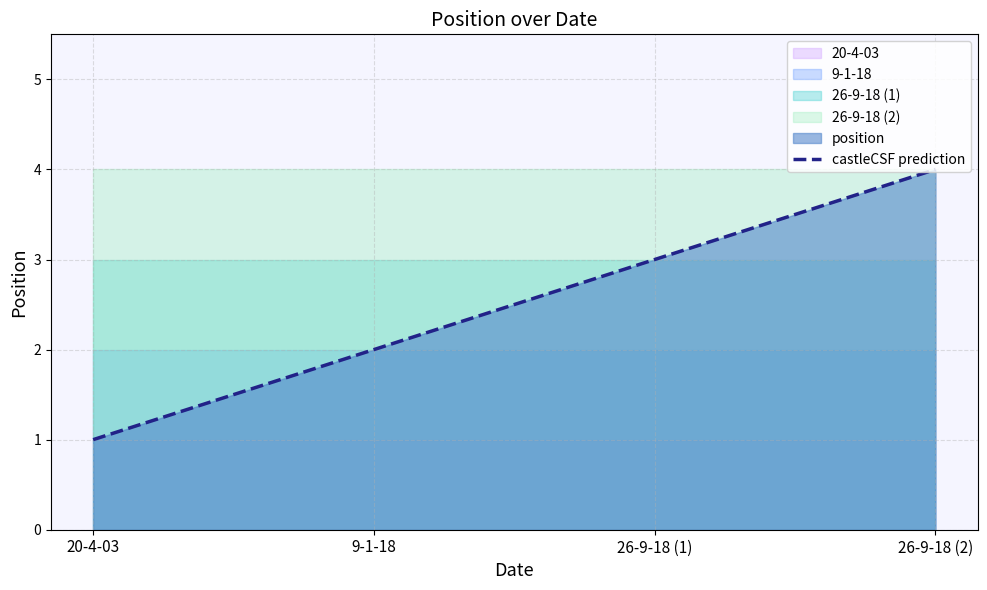

Reading right to left, extract all data points from this chart.

26-9-18 (2)=4	26-9-18 (1)=3	9-1-18=2	20-4-03=1